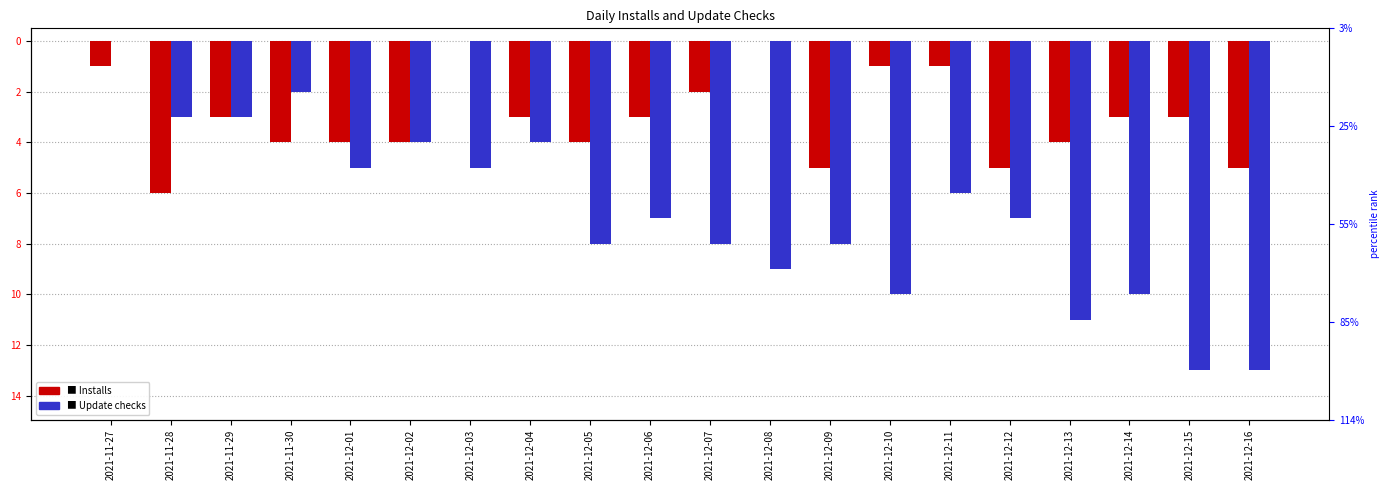

List the series in order of their peak value, lowest first.

Installs, Update checks